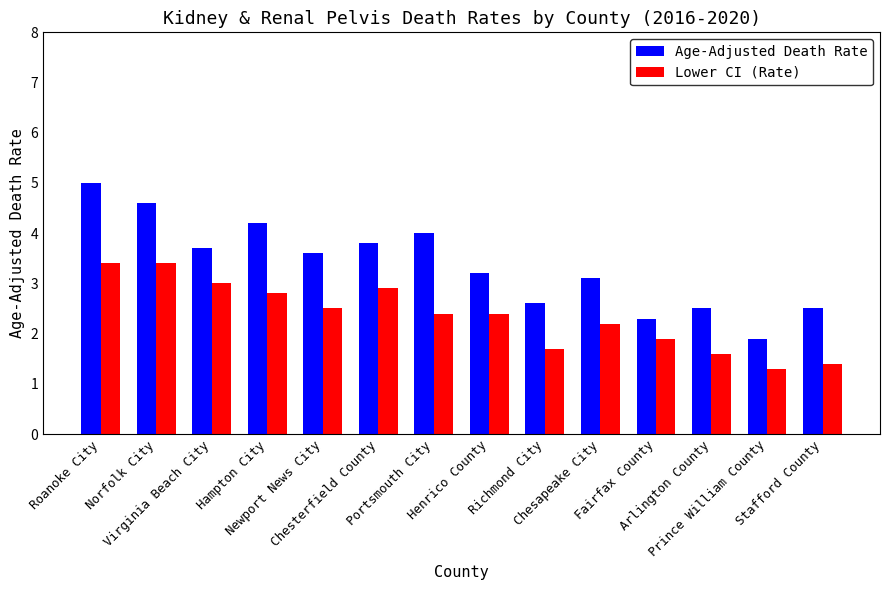

The value of Age-Adjusted Death Rate at Prince William County is 0.9. True or false?

False